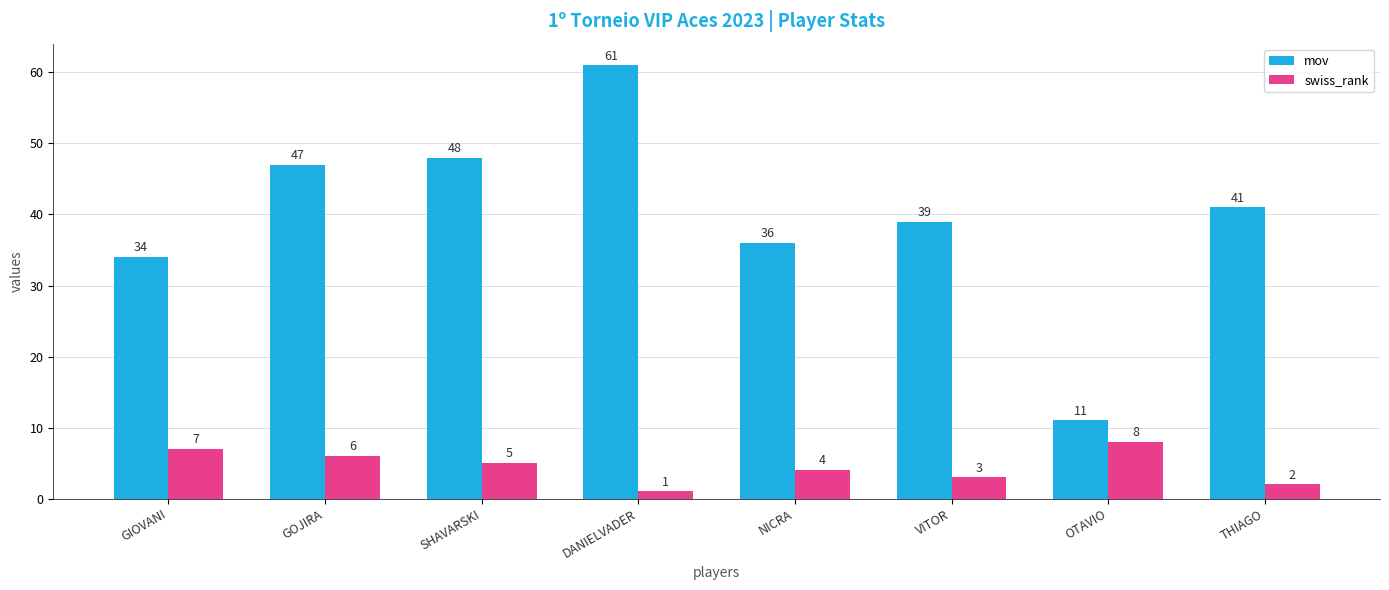

What is the difference between the highest and lowest values at OTAVIO?

3